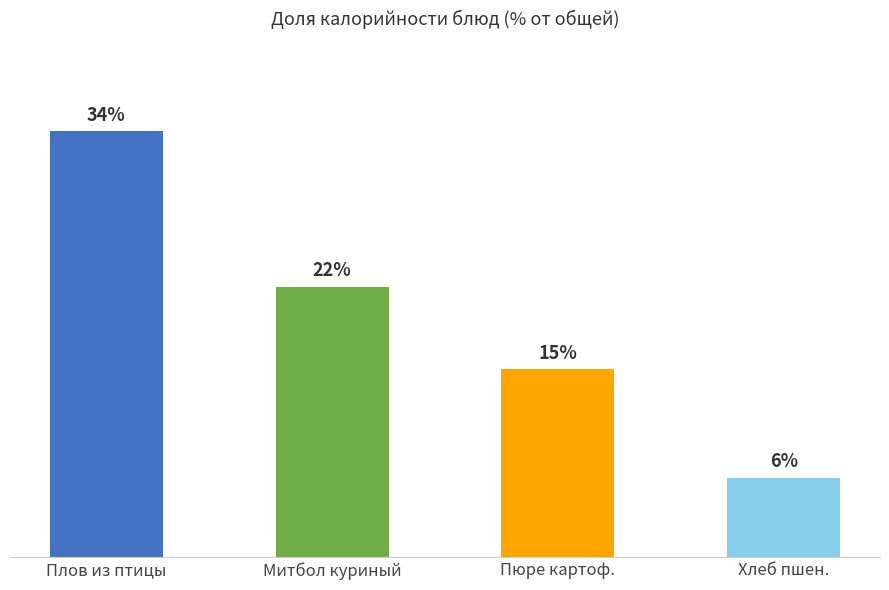

Which label corresponds to the smallest value in the chart?

Хлеб пшен.